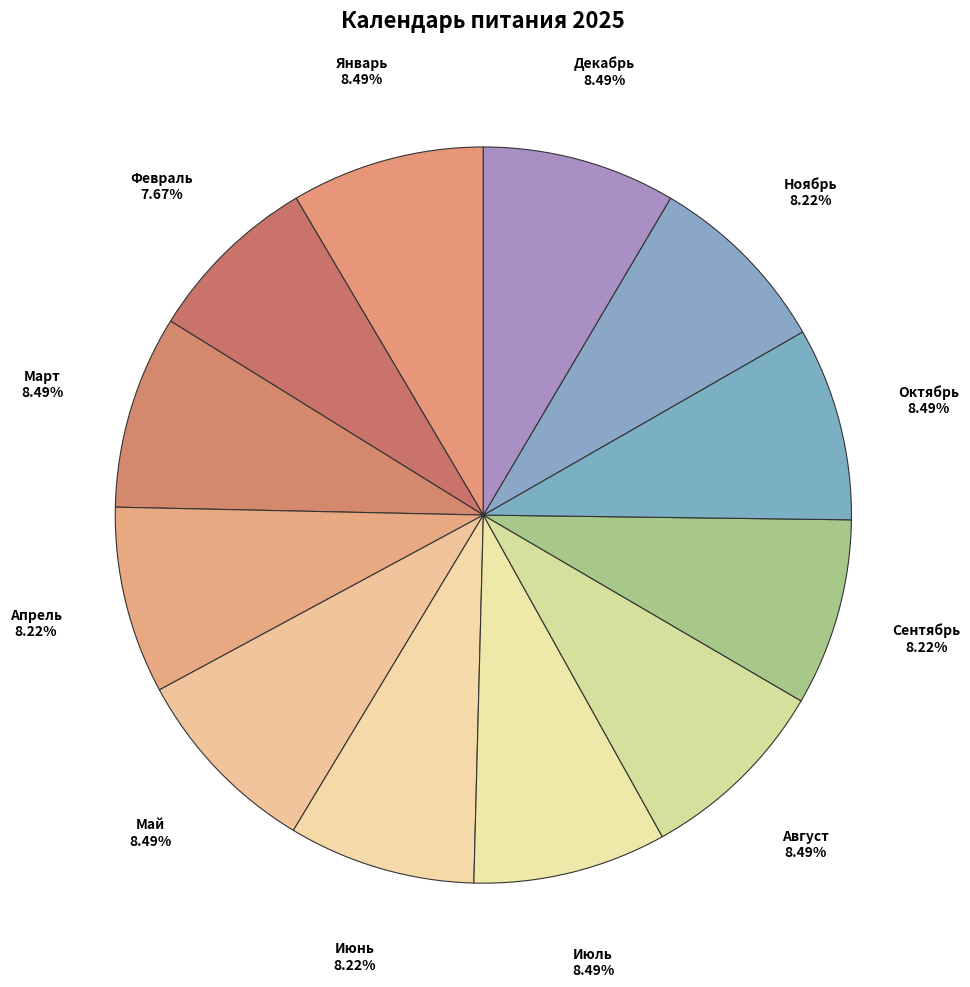

Is there a majority slice in this chart?

No